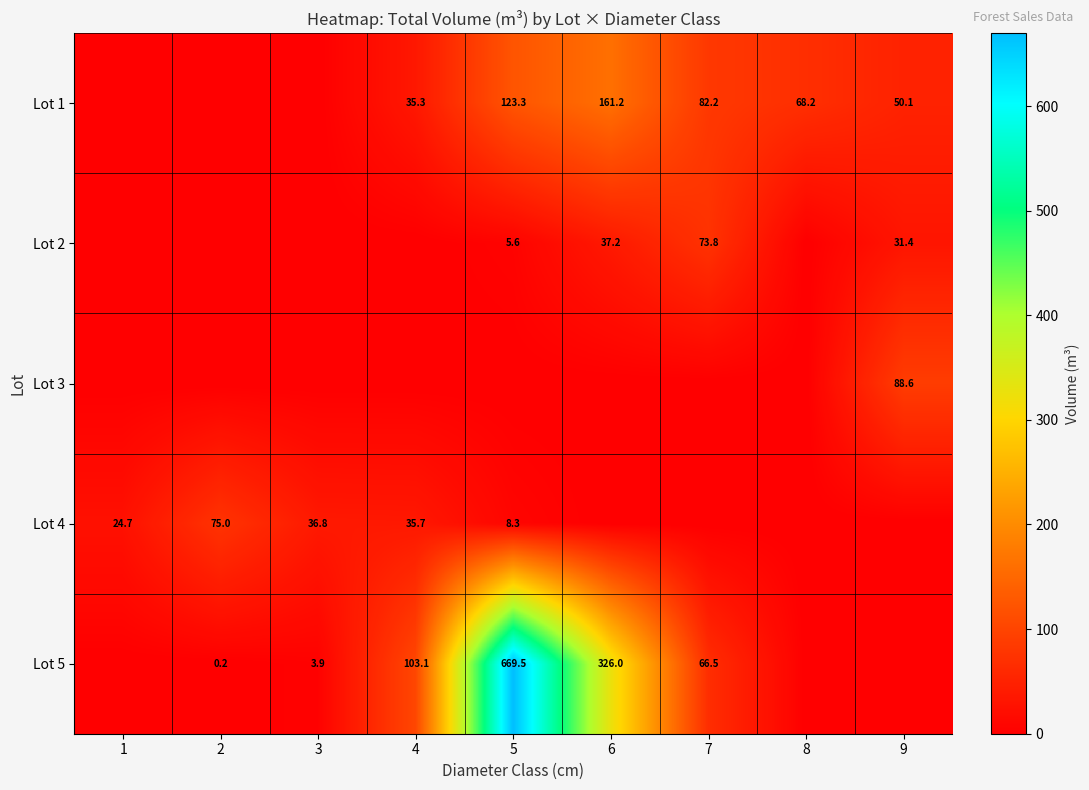

The Lot 5 series shows 66.5 at 7. True or false?

True